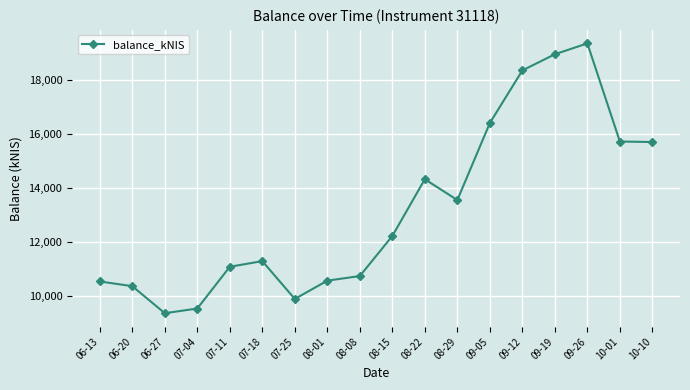

True or false: there are more than 1 points higher than both neighbors.

True